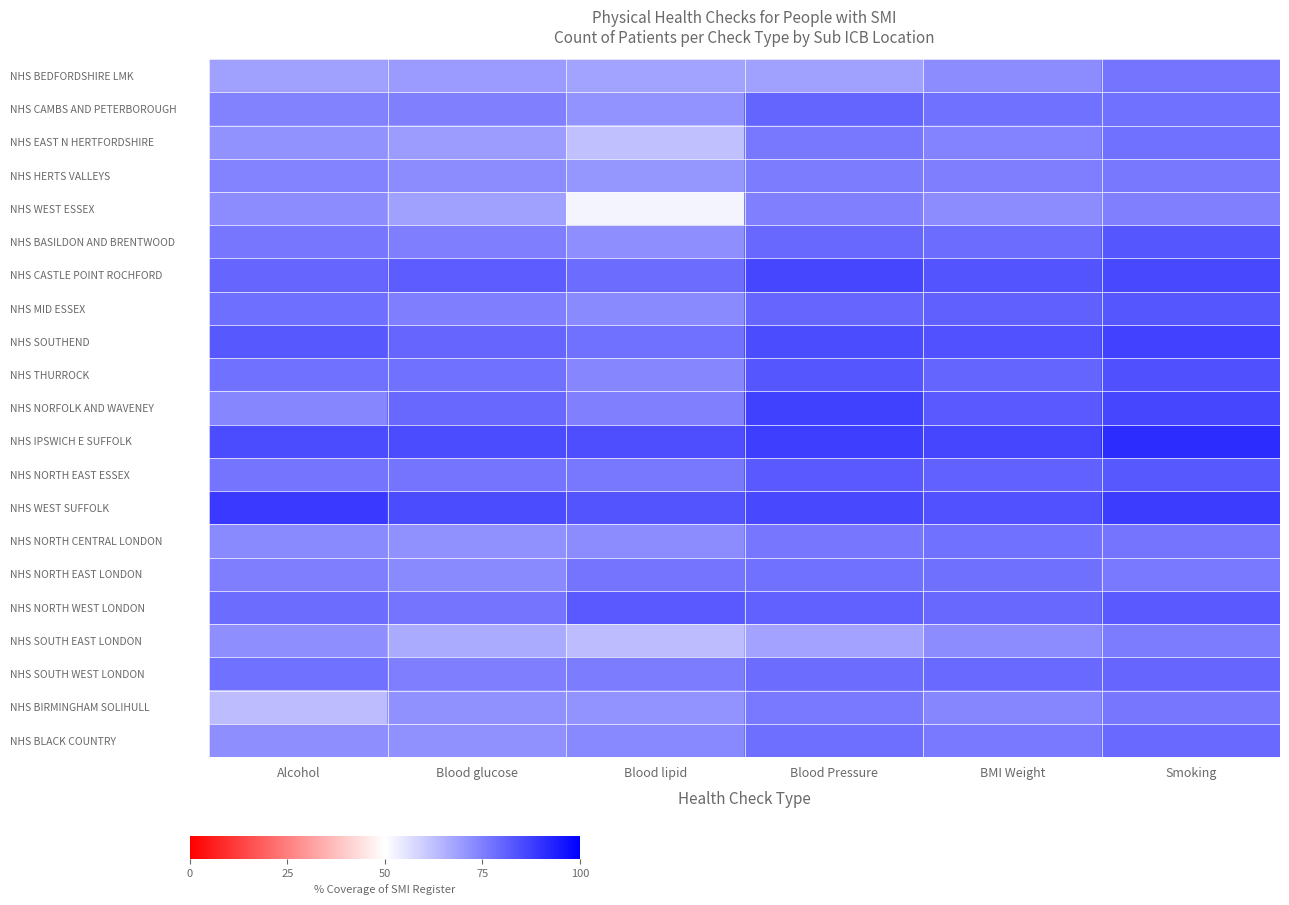

Which series changed the most between Alcohol and Smoking?

NHS BIRMINGHAM SOLIHULL